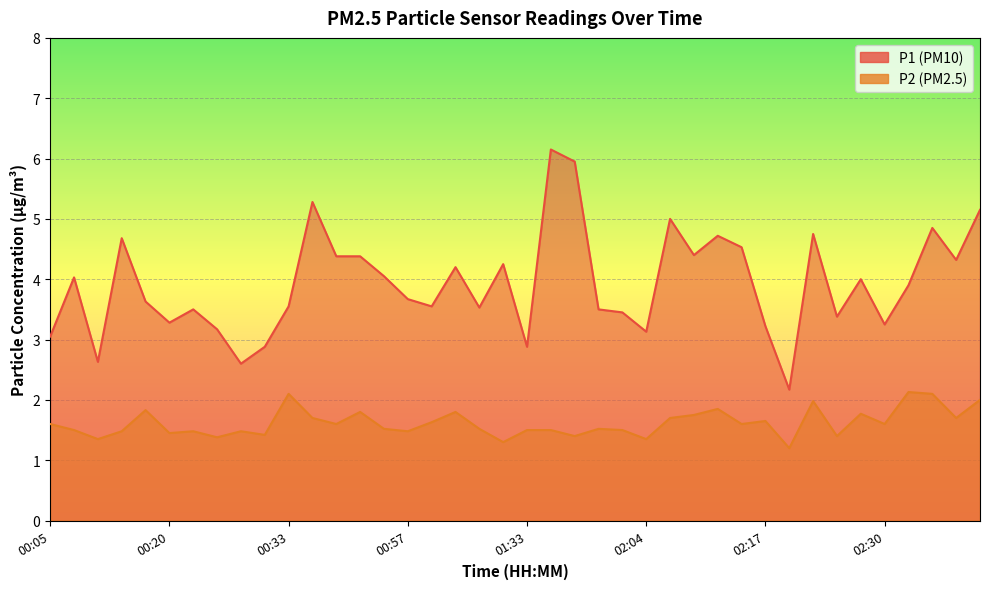

At which category is the sum across all series the highest?

01:41